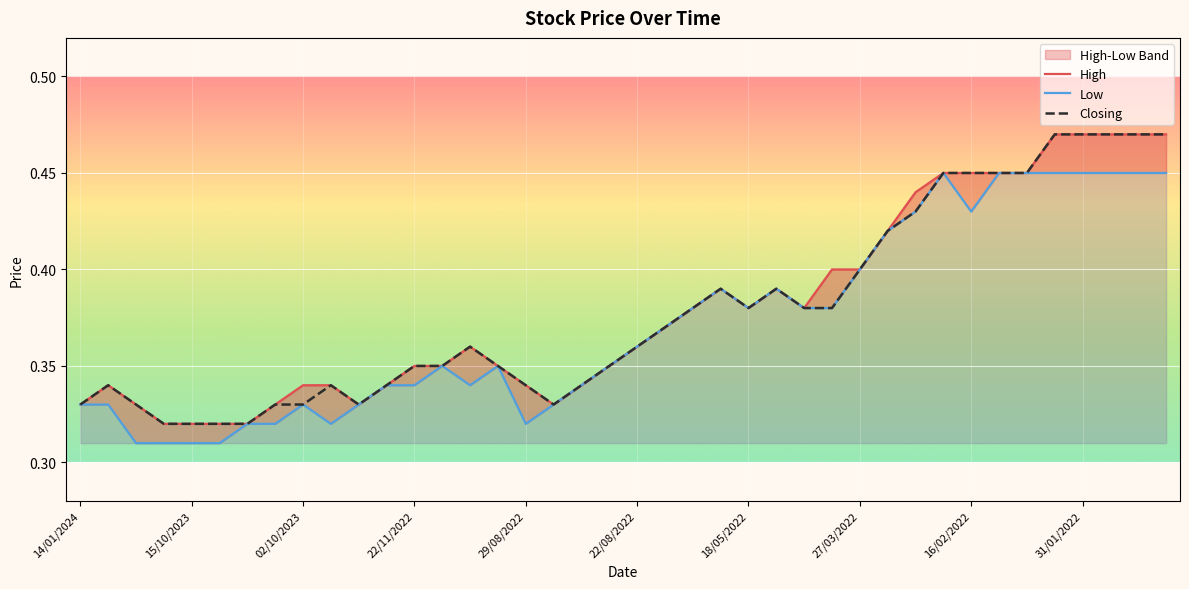

Is the value of High at 27 greater than the value of Closing at 18/05/2022?

Yes